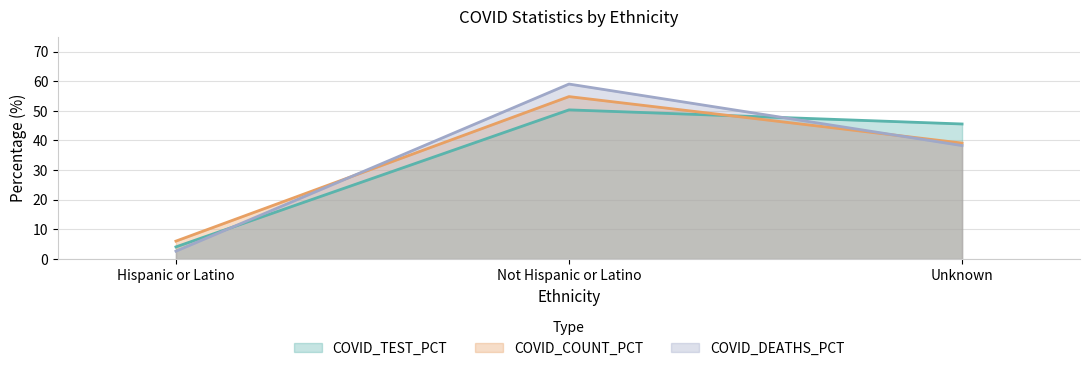

How many distinct data groups are displayed?

3